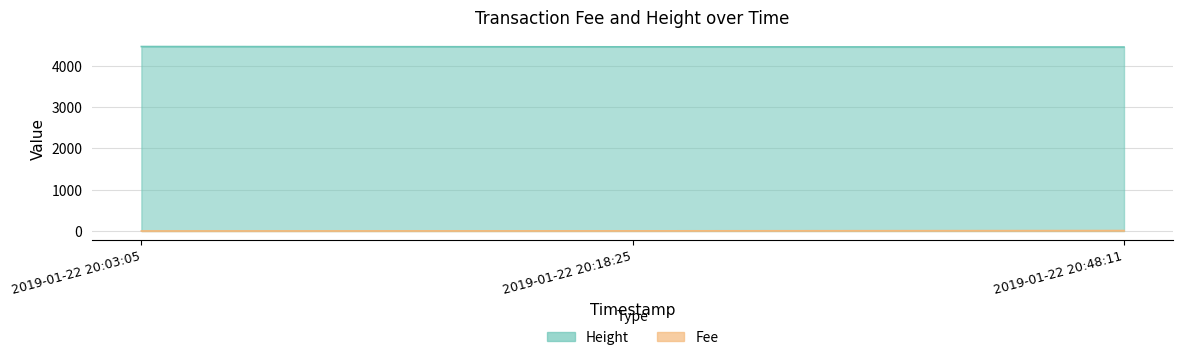

How many Height values are between 4451 and 4463?

3